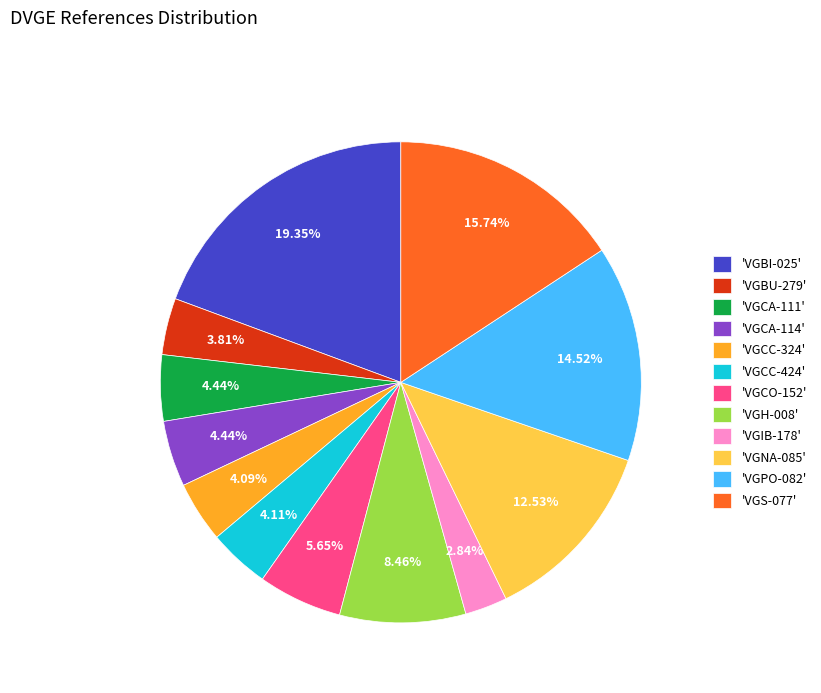

What is the smallest slice in the pie chart?

'VGIB-178'